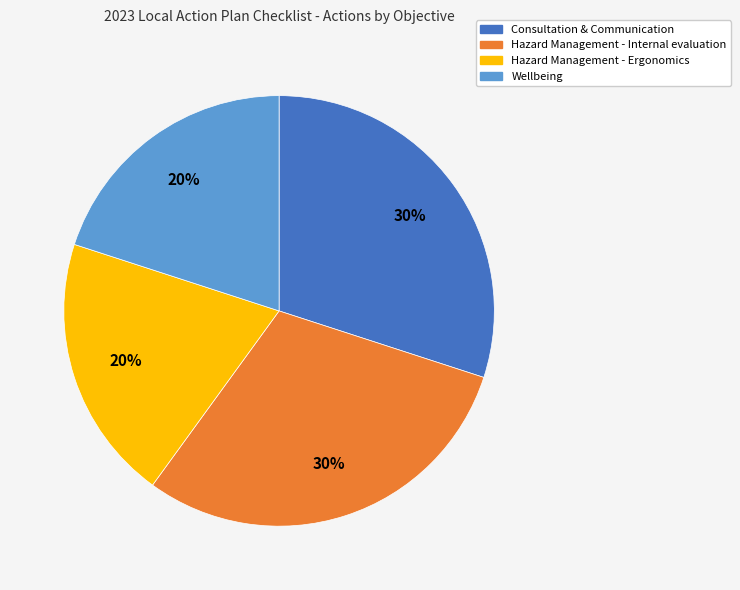

Count the number of slices in the pie.

4